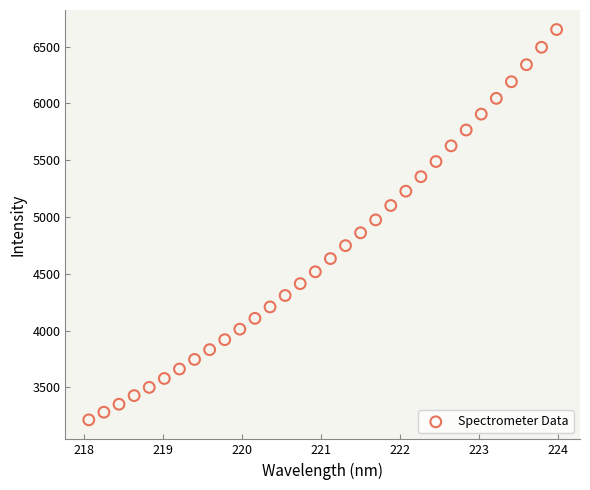

What is the range of Y values (max minus min)?

3436.6